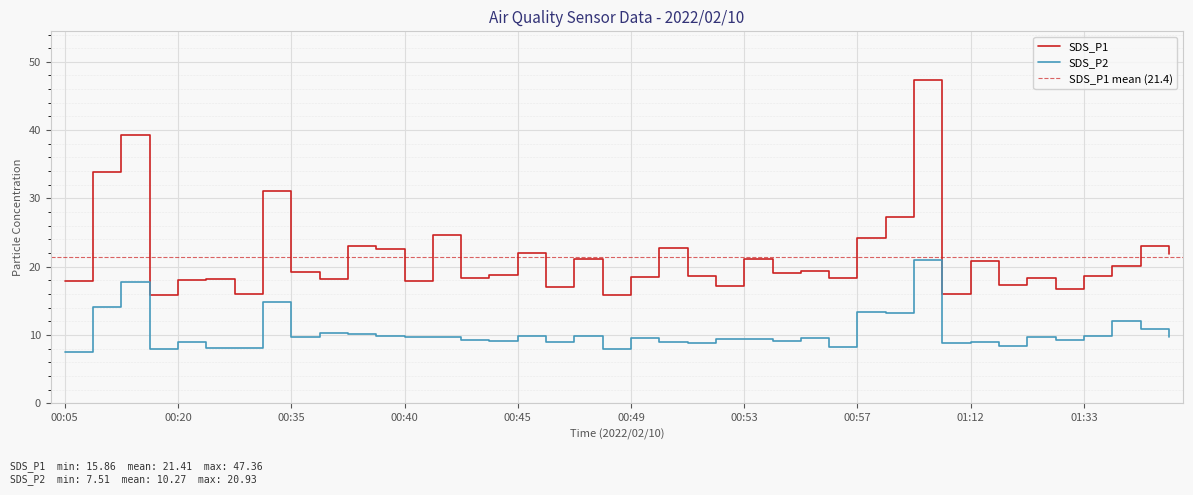

At which category does SDS_P2 reach its first local peak?

00:13